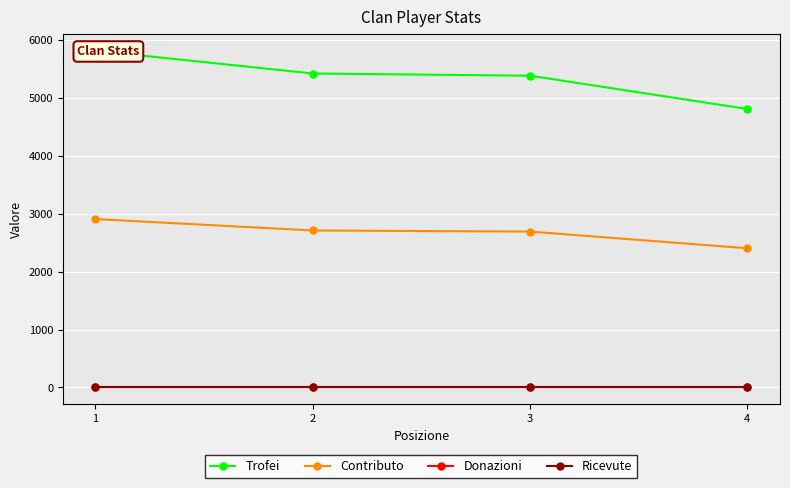

Between 2 and 3, which is larger?

2